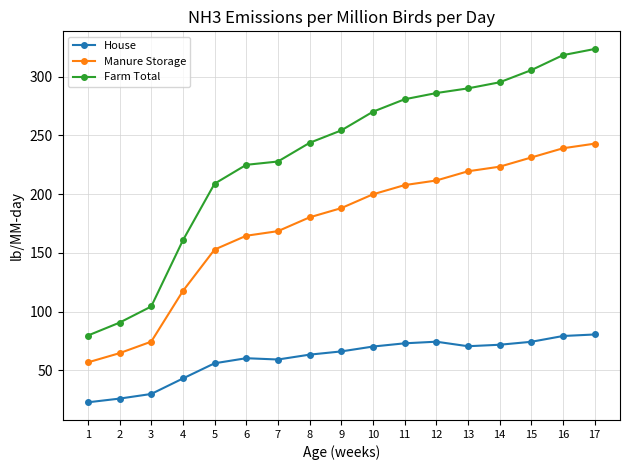

Which series has the largest total across all categories?

Farm Total